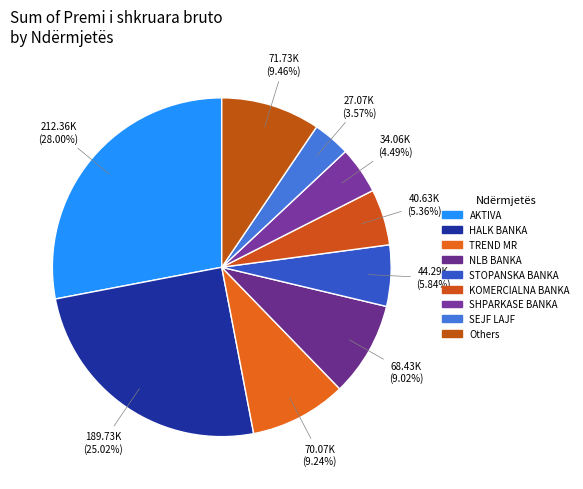

Which slice is the largest?

AKTIVA